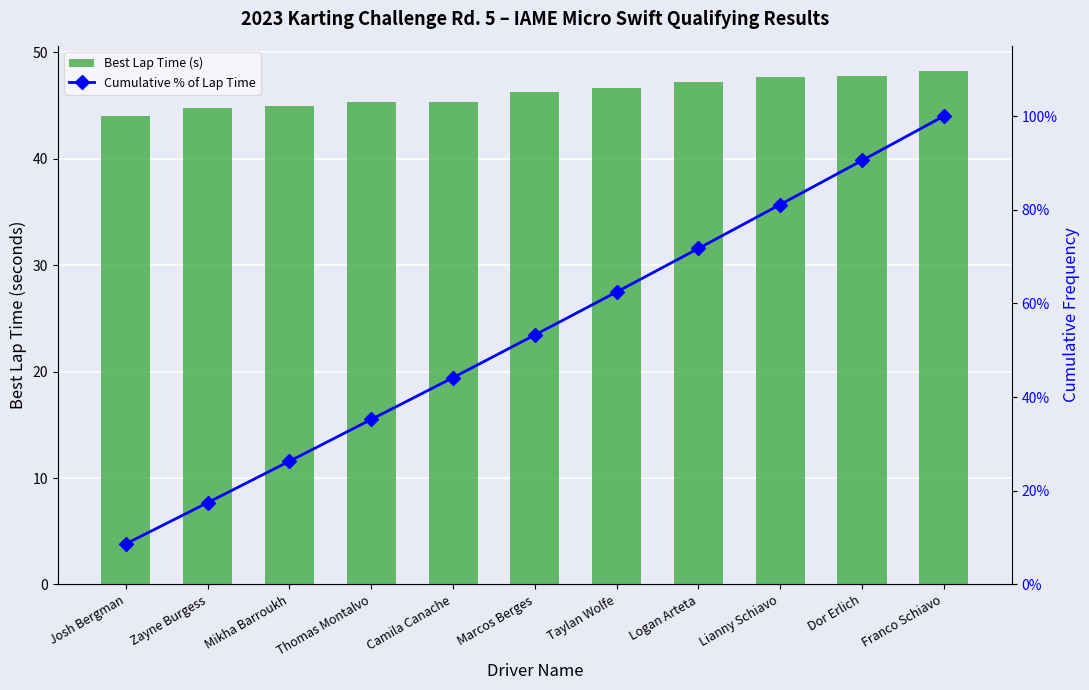

What is the average value of the Best Lap Time (s) series?

46.2